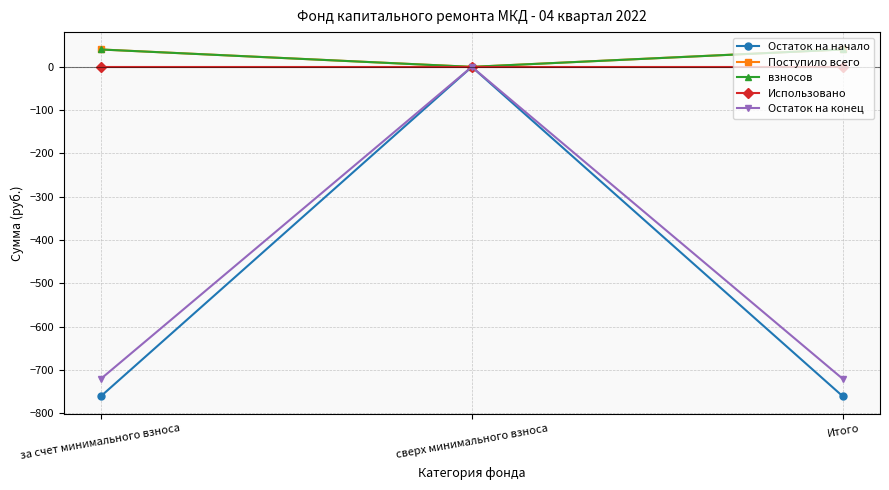

Which series has the widest spread of values?

Остаток на начало